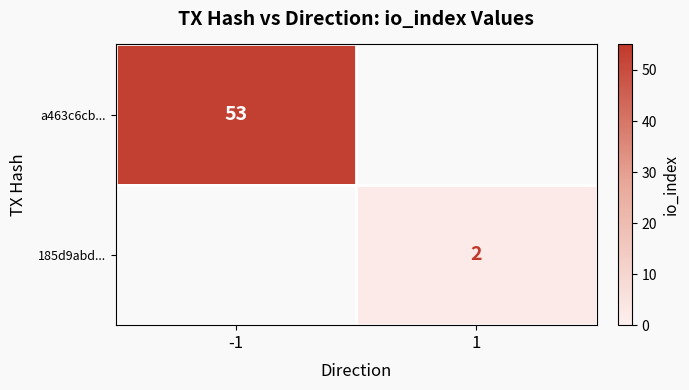

The a463c6cb... series shows 53 at -1. True or false?

True